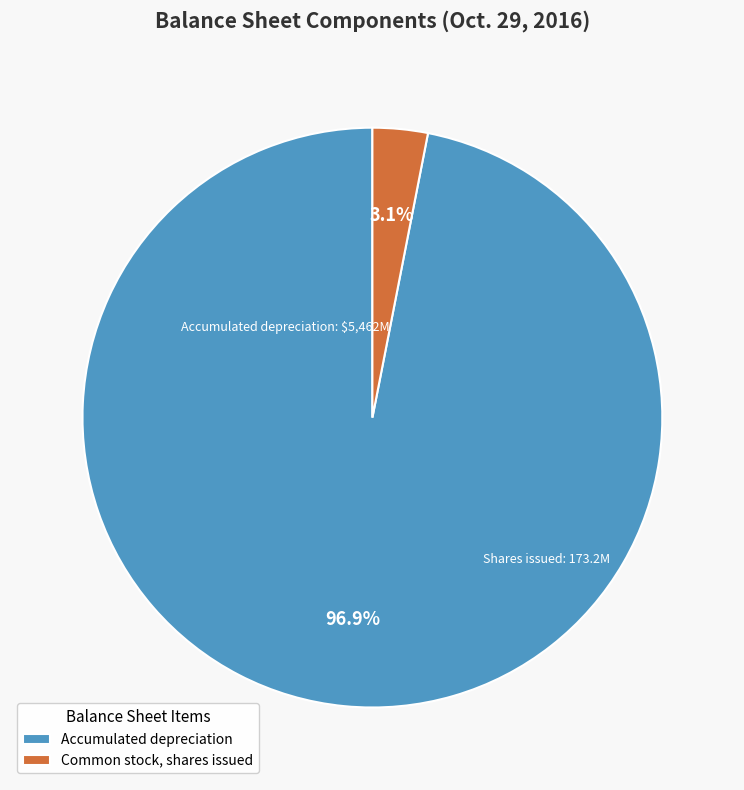

Is there a majority slice in this chart?

Yes